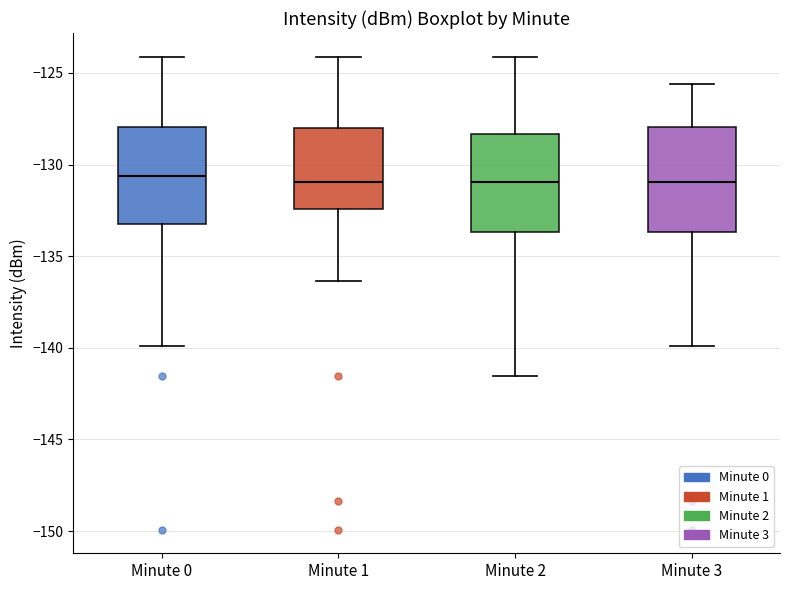

Reading left to right, read every box against the y-axis: the position of its median line, the range the box covers, and the ends of its whiskers. The values are not printed on the chart, so give them approximately, as read against the axis.

Minute 0: median -130.5, box -133.0 to -128.0, whiskers -140.0 to -124.0
Minute 1: median -131.0, box -132.5 to -128.0, whiskers -136.5 to -124.0
Minute 2: median -131.0, box -133.5 to -128.5, whiskers -141.5 to -124.0
Minute 3: median -131.0, box -133.5 to -128.0, whiskers -140.0 to -125.5